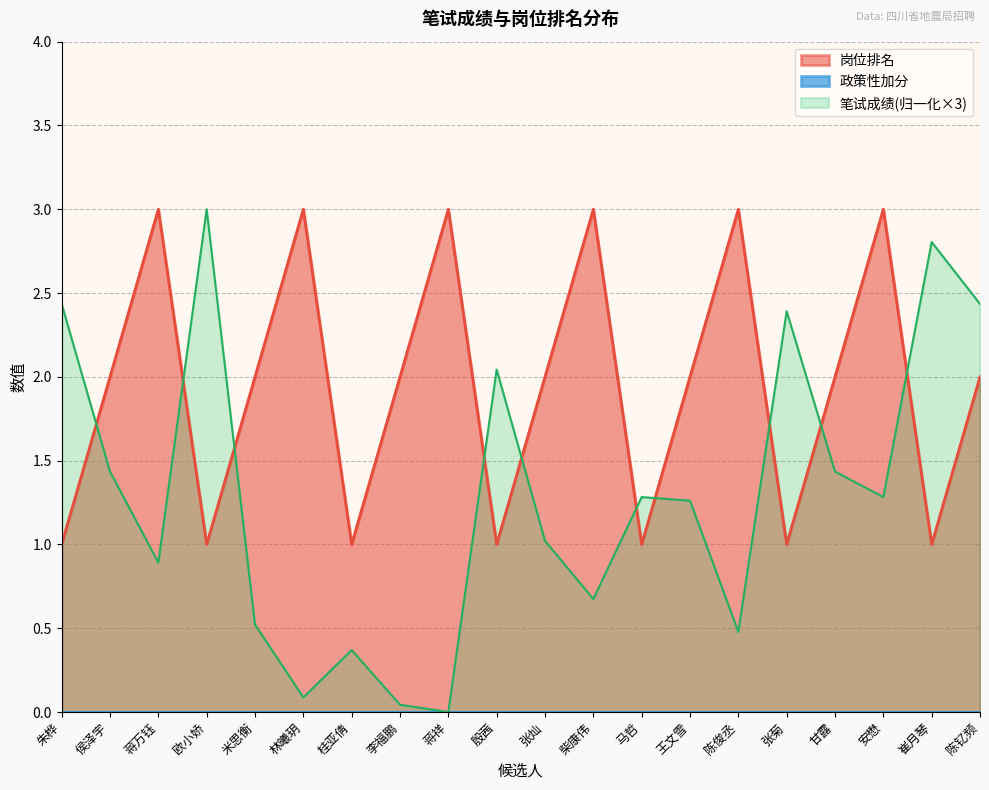

Reading right to left, extract all data points from this chart.

2	1	3	2	1	3	2	1	3	2	1	3	2	1	3	2	1	3	2	1